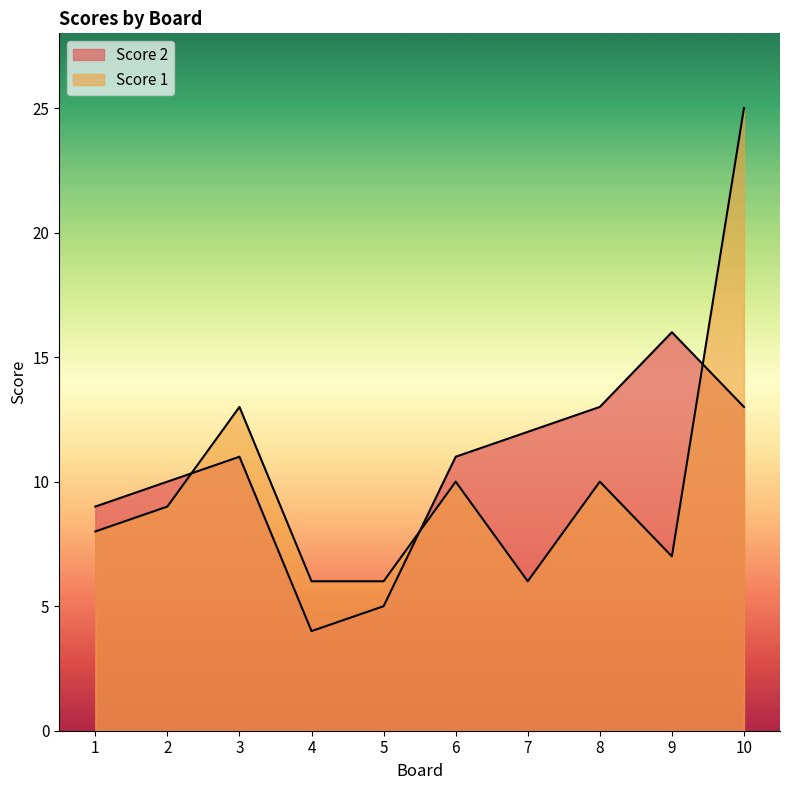

List the series in order of their overall mean, lowest first.

Score 1, Score 2